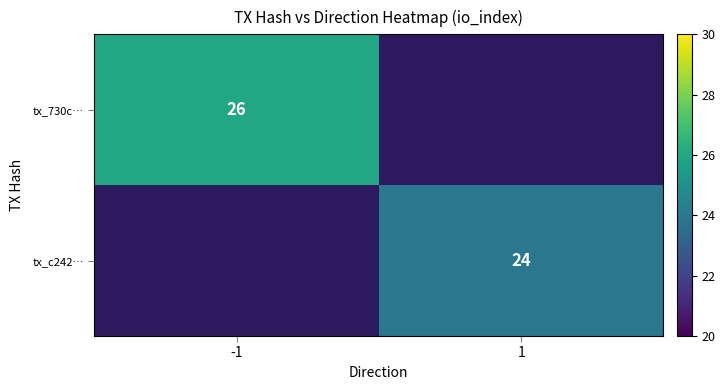

Is it true that tx_730c… equals 36 at -1?

False